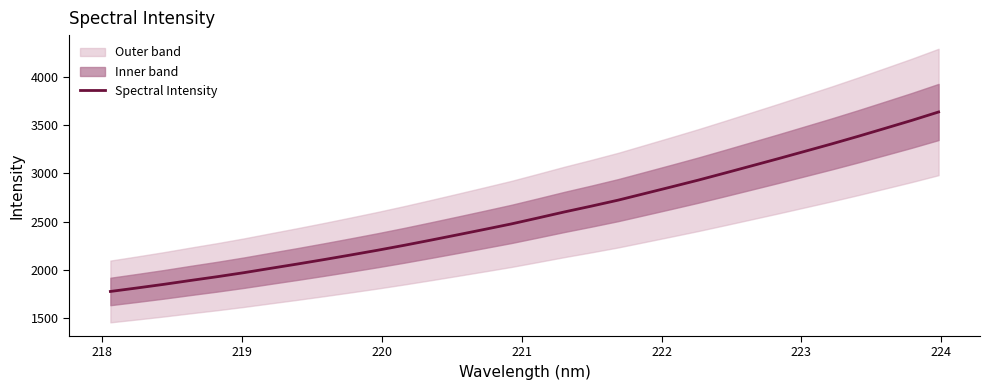

What is the minimum value for Spectral Intensity?

1776.7